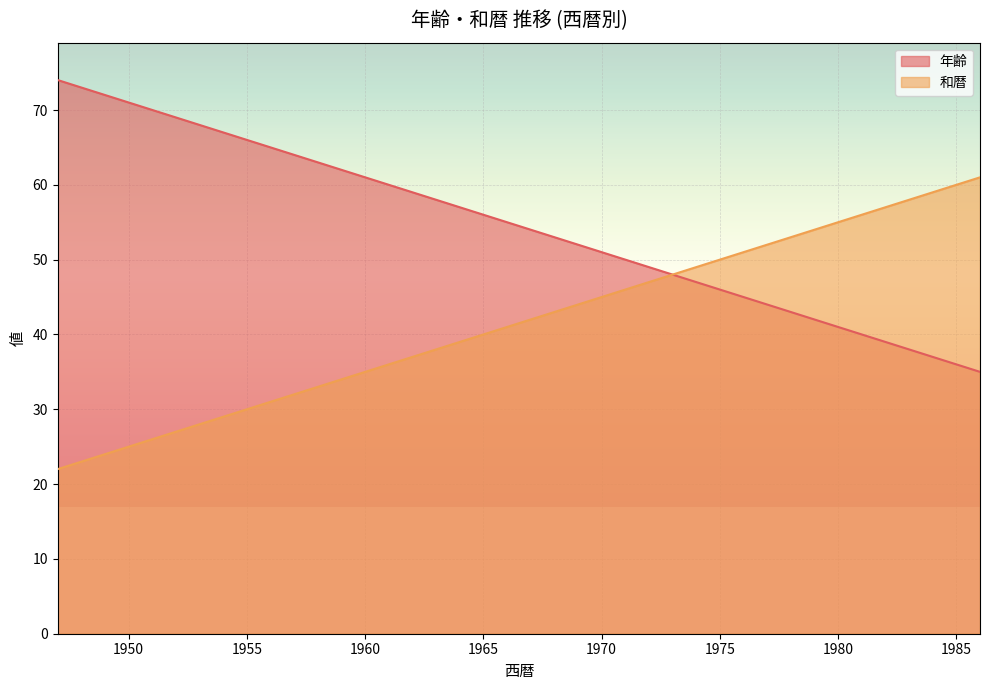

At 1966, list the series in order from largest to smallest.

年齢, 和暦